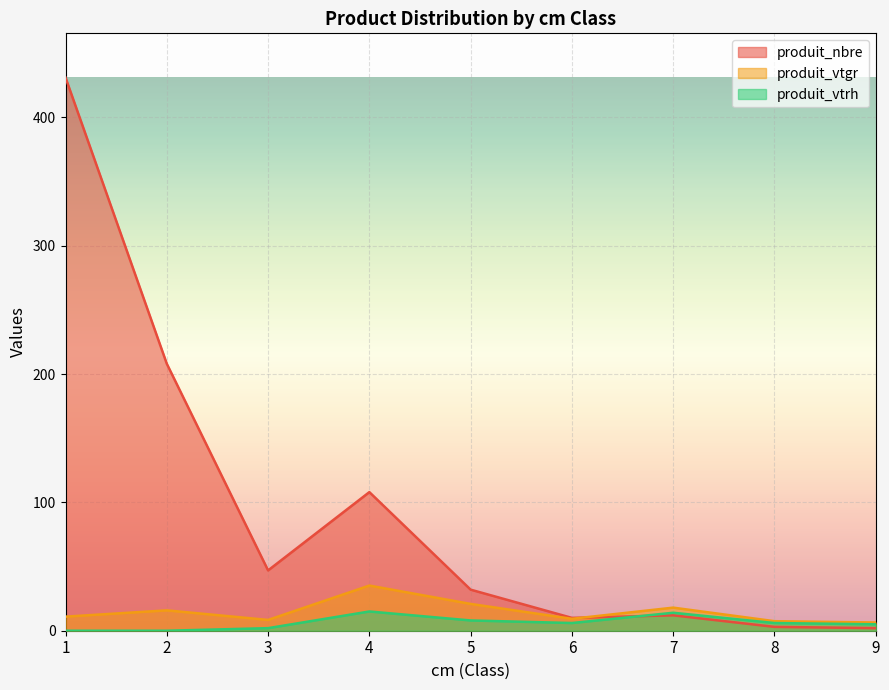

Is it true that produit_vtrh equals 23.9 at 4?

False